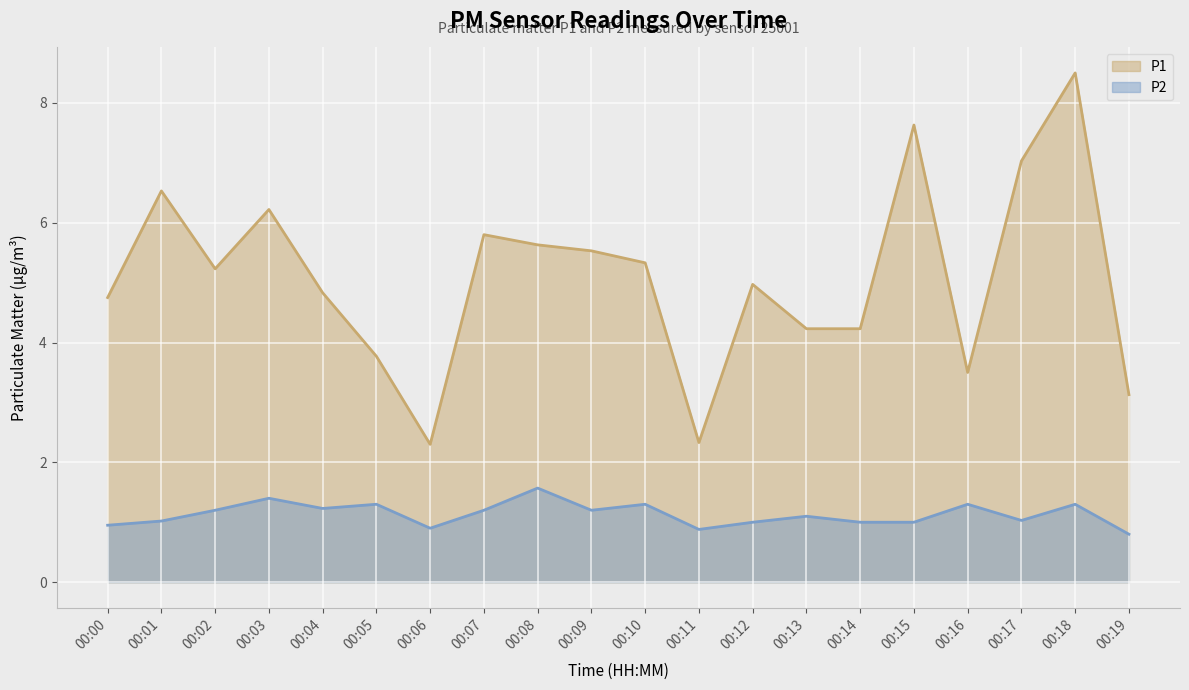

How many data points does each series have?

20